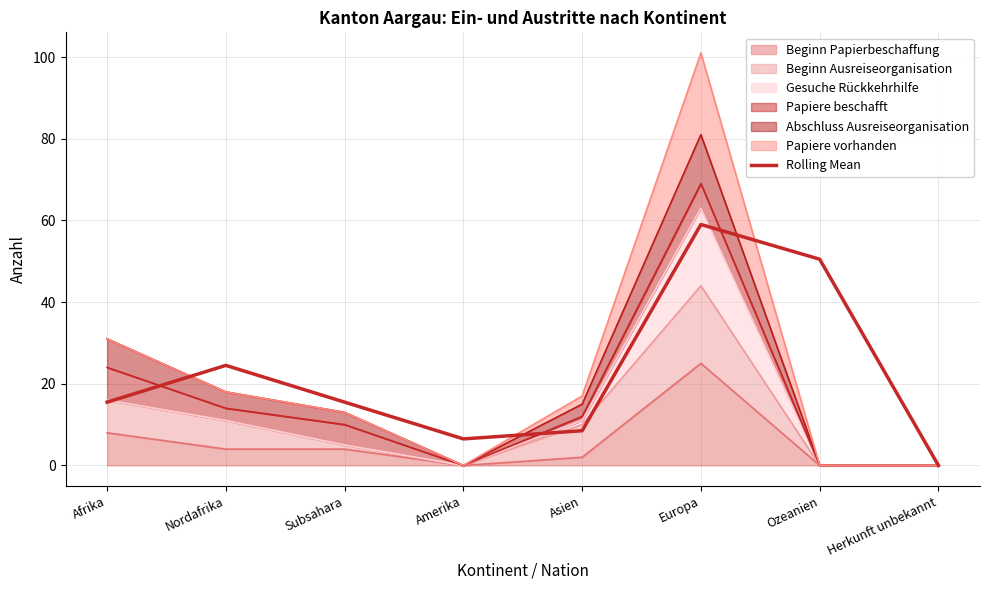

Reading right to left, extract all data points from this chart.

0.0	50.5	59.0	8.5	6.5	15.5	24.5	15.5